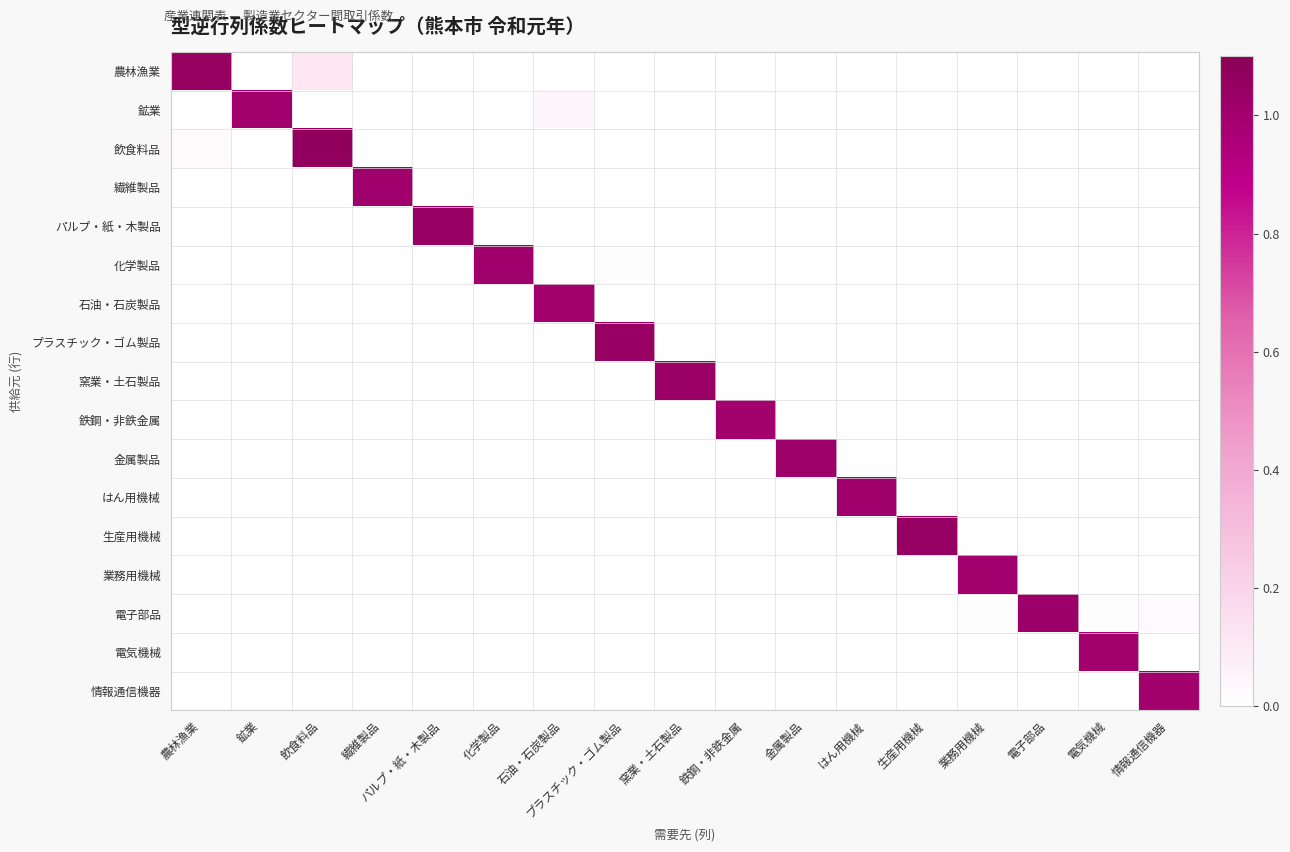

Reading left to right, transcribe all the data shown in this chart.

農林漁業: 農林漁業=1.1	鉱業=0.0	飲食料品=0.1	繊維製品=0.0	パルプ・紙・木製品=0.0	化学製品=0.0	石油・石炭製品=0.0	プラスチック・ゴム製品=0.0	窯業・土石製品=0.0	鉄鋼・非鉄金属=0.0	金属製品=0.0	はん用機械=0.0	生産用機械=0.0	業務用機械=0.0	電子部品=0.0	電気機械=0.0	情報通信機器=0.0
鉱業: 農林漁業=0.0	鉱業=1.0	飲食料品=0.0	繊維製品=0.0	パルプ・紙・木製品=0.0	化学製品=0.0	石油・石炭製品=0.0	プラスチック・ゴム製品=0.0	窯業・土石製品=0.0	鉄鋼・非鉄金属=0.0	金属製品=0.0	はん用機械=0.0	生産用機械=0.0	業務用機械=0.0	電子部品=0.0	電気機械=0.0	情報通信機器=0.0
飲食料品: 農林漁業=0.0	鉱業=0.0	飲食料品=1.1	繊維製品=0.0	パルプ・紙・木製品=0.0	化学製品=0.0	石油・石炭製品=0.0	プラスチック・ゴム製品=0.0	窯業・土石製品=0.0	鉄鋼・非鉄金属=0.0	金属製品=0.0	はん用機械=0.0	生産用機械=0.0	業務用機械=0.0	電子部品=0.0	電気機械=0.0	情報通信機器=0.0
繊維製品: 農林漁業=0.0	鉱業=0.0	飲食料品=0.0	繊維製品=1.0	パルプ・紙・木製品=0.0	化学製品=0.0	石油・石炭製品=0.0	プラスチック・ゴム製品=0.0	窯業・土石製品=0.0	鉄鋼・非鉄金属=0.0	金属製品=0.0	はん用機械=0.0	生産用機械=0.0	業務用機械=0.0	電子部品=0.0	電気機械=0.0	情報通信機器=0.0
パルプ・紙・木製品: 農林漁業=0.0	鉱業=0.0	飲食料品=0.0	繊維製品=0.0	パルプ・紙・木製品=1.0	化学製品=0.0	石油・石炭製品=0.0	プラスチック・ゴム製品=0.0	窯業・土石製品=0.0	鉄鋼・非鉄金属=0.0	金属製品=0.0	はん用機械=0.0	生産用機械=0.0	業務用機械=0.0	電子部品=0.0	電気機械=0.0	情報通信機器=0.0
化学製品: 農林漁業=0.0	鉱業=0.0	飲食料品=0.0	繊維製品=0.0	パルプ・紙・木製品=0.0	化学製品=1.0	石油・石炭製品=0.0	プラスチック・ゴム製品=0.0	窯業・土石製品=0.0	鉄鋼・非鉄金属=0.0	金属製品=0.0	はん用機械=0.0	生産用機械=0.0	業務用機械=0.0	電子部品=0.0	電気機械=0.0	情報通信機器=0.0
石油・石炭製品: 農林漁業=0.0	鉱業=0.0	飲食料品=0.0	繊維製品=0.0	パルプ・紙・木製品=0.0	化学製品=0.0	石油・石炭製品=1.0	プラスチック・ゴム製品=0.0	窯業・土石製品=0.0	鉄鋼・非鉄金属=0.0	金属製品=0.0	はん用機械=0.0	生産用機械=0.0	業務用機械=0.0	電子部品=0.0	電気機械=0.0	情報通信機器=0.0
プラスチック・ゴム製品: 農林漁業=0.0	鉱業=0.0	飲食料品=0.0	繊維製品=0.0	パルプ・紙・木製品=0.0	化学製品=0.0	石油・石炭製品=0.0	プラスチック・ゴム製品=1.0	窯業・土石製品=0.0	鉄鋼・非鉄金属=0.0	金属製品=0.0	はん用機械=0.0	生産用機械=0.0	業務用機械=0.0	電子部品=0.0	電気機械=0.0	情報通信機器=0.0
窯業・土石製品: 農林漁業=0.0	鉱業=0.0	飲食料品=0.0	繊維製品=0.0	パルプ・紙・木製品=0.0	化学製品=0.0	石油・石炭製品=0.0	プラスチック・ゴム製品=0.0	窯業・土石製品=1.0	鉄鋼・非鉄金属=0.0	金属製品=0.0	はん用機械=0.0	生産用機械=0.0	業務用機械=0.0	電子部品=0.0	電気機械=0.0	情報通信機器=0.0
鉄鋼・非鉄金属: 農林漁業=0.0	鉱業=0.0	飲食料品=0.0	繊維製品=0.0	パルプ・紙・木製品=0.0	化学製品=0.0	石油・石炭製品=0.0	プラスチック・ゴム製品=0.0	窯業・土石製品=0.0	鉄鋼・非鉄金属=1.0	金属製品=0.0	はん用機械=0.0	生産用機械=0.0	業務用機械=0.0	電子部品=0.0	電気機械=0.0	情報通信機器=0.0
金属製品: 農林漁業=0.0	鉱業=0.0	飲食料品=0.0	繊維製品=0.0	パルプ・紙・木製品=0.0	化学製品=0.0	石油・石炭製品=0.0	プラスチック・ゴム製品=0.0	窯業・土石製品=0.0	鉄鋼・非鉄金属=0.0	金属製品=1.0	はん用機械=0.0	生産用機械=0.0	業務用機械=0.0	電子部品=0.0	電気機械=0.0	情報通信機器=0.0
はん用機械: 農林漁業=0.0	鉱業=0.0	飲食料品=0.0	繊維製品=0.0	パルプ・紙・木製品=0.0	化学製品=0.0	石油・石炭製品=0.0	プラスチック・ゴム製品=0.0	窯業・土石製品=0.0	鉄鋼・非鉄金属=0.0	金属製品=0.0	はん用機械=1.0	生産用機械=0.0	業務用機械=0.0	電子部品=0.0	電気機械=0.0	情報通信機器=0.0
生産用機械: 農林漁業=0.0	鉱業=0.0	飲食料品=0.0	繊維製品=0.0	パルプ・紙・木製品=0.0	化学製品=0.0	石油・石炭製品=0.0	プラスチック・ゴム製品=0.0	窯業・土石製品=0.0	鉄鋼・非鉄金属=0.0	金属製品=0.0	はん用機械=0.0	生産用機械=1.1	業務用機械=0.0	電子部品=0.0	電気機械=0.0	情報通信機器=0.0
業務用機械: 農林漁業=0.0	鉱業=0.0	飲食料品=0.0	繊維製品=0.0	パルプ・紙・木製品=0.0	化学製品=0.0	石油・石炭製品=0.0	プラスチック・ゴム製品=0.0	窯業・土石製品=0.0	鉄鋼・非鉄金属=0.0	金属製品=0.0	はん用機械=0.0	生産用機械=0.0	業務用機械=1.0	電子部品=0.0	電気機械=0.0	情報通信機器=0.0
電子部品: 農林漁業=0.0	鉱業=0.0	飲食料品=0.0	繊維製品=0.0	パルプ・紙・木製品=0.0	化学製品=0.0	石油・石炭製品=0.0	プラスチック・ゴム製品=0.0	窯業・土石製品=0.0	鉄鋼・非鉄金属=0.0	金属製品=0.0	はん用機械=0.0	生産用機械=0.0	業務用機械=0.0	電子部品=1.0	電気機械=0.0	情報通信機器=0.0
電気機械: 農林漁業=0.0	鉱業=0.0	飲食料品=0.0	繊維製品=0.0	パルプ・紙・木製品=0.0	化学製品=0.0	石油・石炭製品=0.0	プラスチック・ゴム製品=0.0	窯業・土石製品=0.0	鉄鋼・非鉄金属=0.0	金属製品=0.0	はん用機械=0.0	生産用機械=0.0	業務用機械=0.0	電子部品=0.0	電気機械=1.0	情報通信機器=0.0
情報通信機器: 農林漁業=0.0	鉱業=0.0	飲食料品=0.0	繊維製品=0.0	パルプ・紙・木製品=0.0	化学製品=0.0	石油・石炭製品=0.0	プラスチック・ゴム製品=0.0	窯業・土石製品=0.0	鉄鋼・非鉄金属=0.0	金属製品=0.0	はん用機械=0.0	生産用機械=0.0	業務用機械=0.0	電子部品=0.0	電気機械=0.0	情報通信機器=1.0